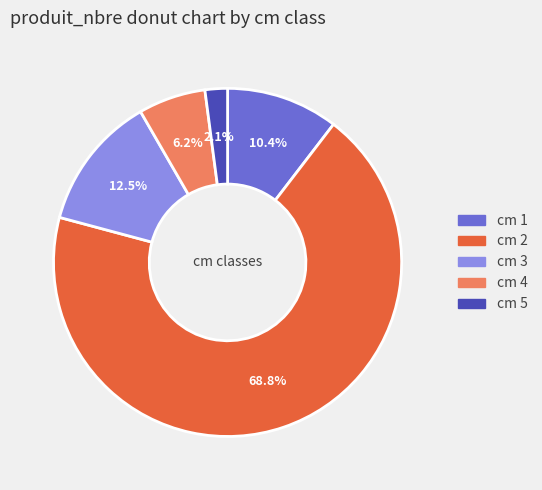

What is the ratio of the value at cm 4 to the value at cm 1?

0.6